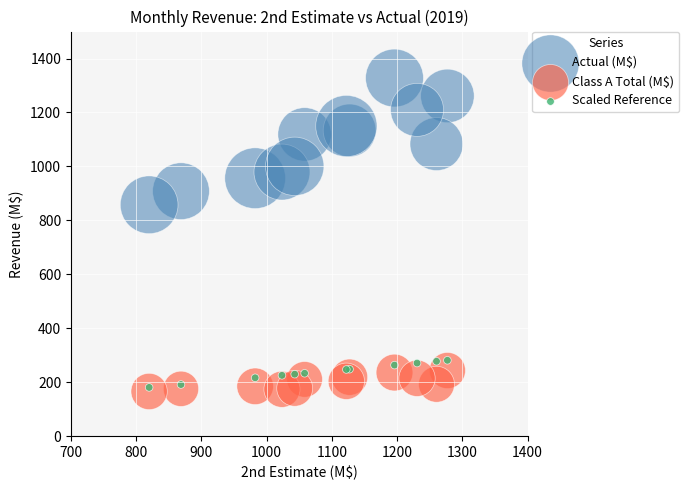

Across all series, what Y value is closest to 746?

857.6